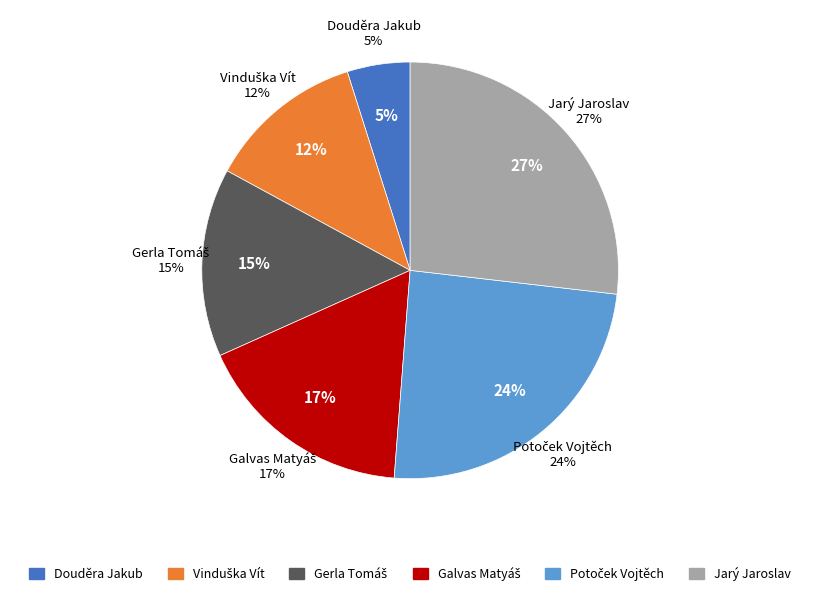

Is it true that Potoček Vojtěch is 12% of the pie?

False